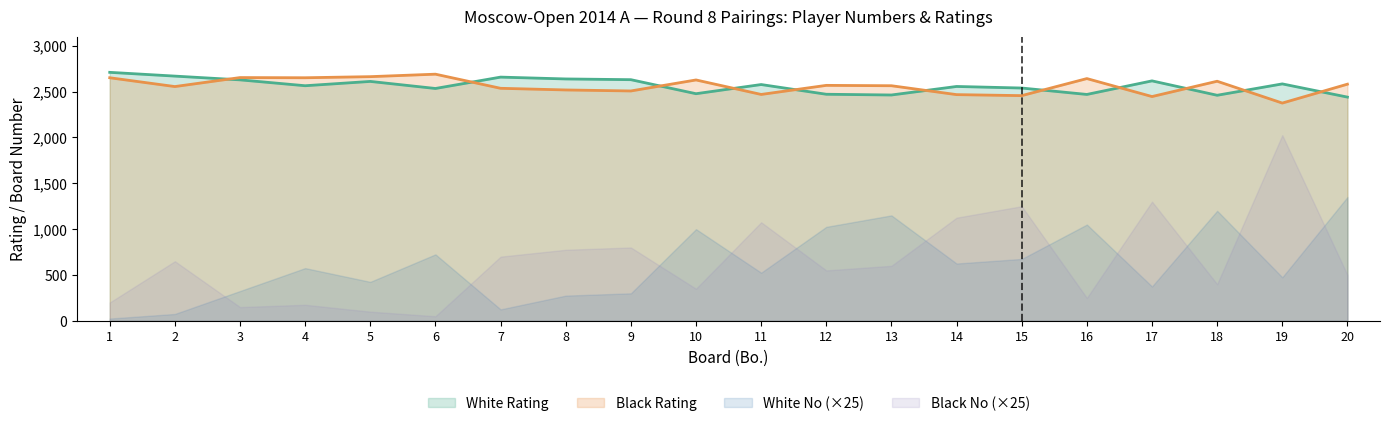

True or false: Black Rating has a value of 2581 at 20.

True